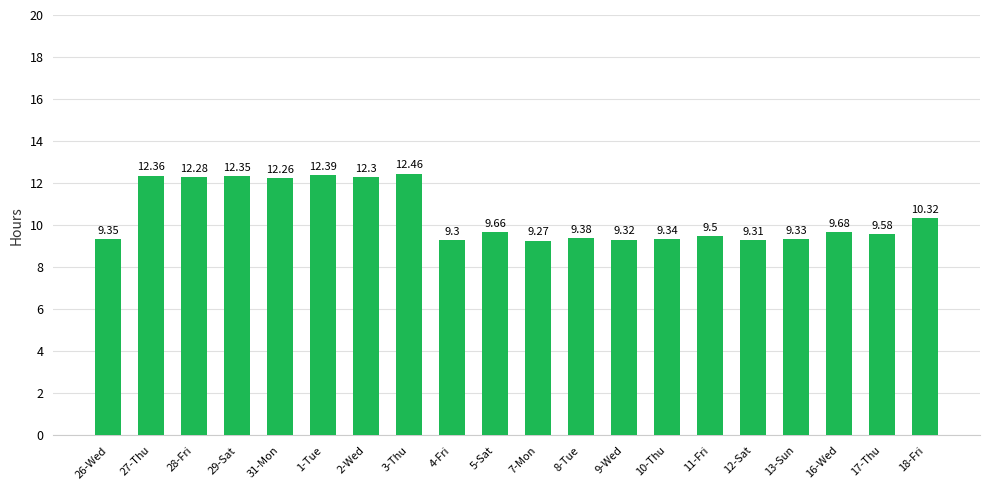

What is the label of the 10th bar from the right?

7-Mon